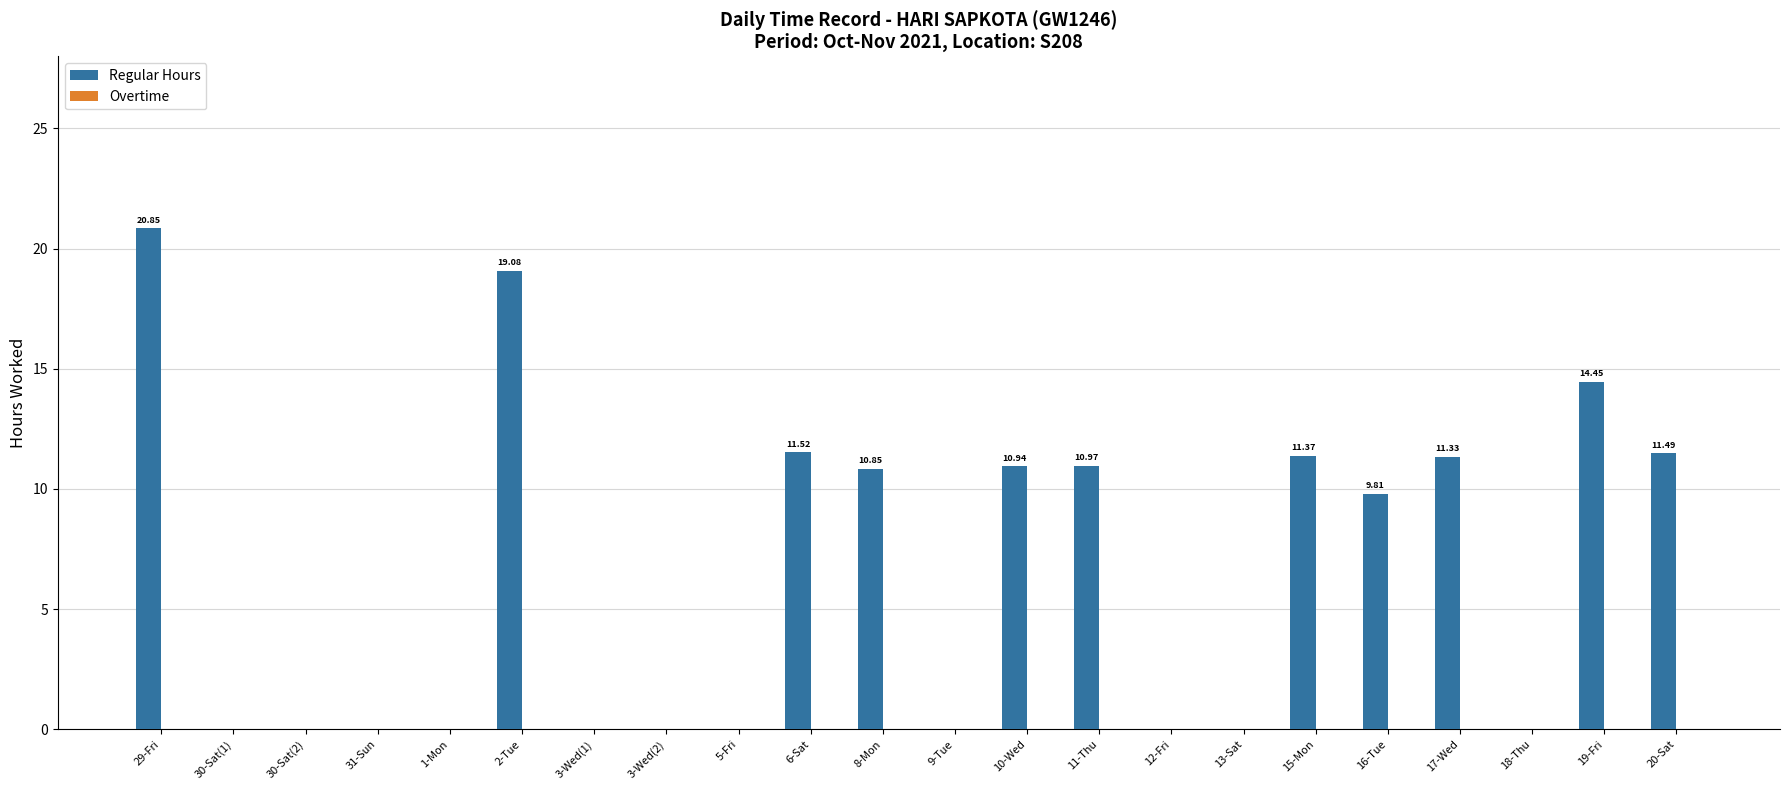

Are the bars horizontal?

No